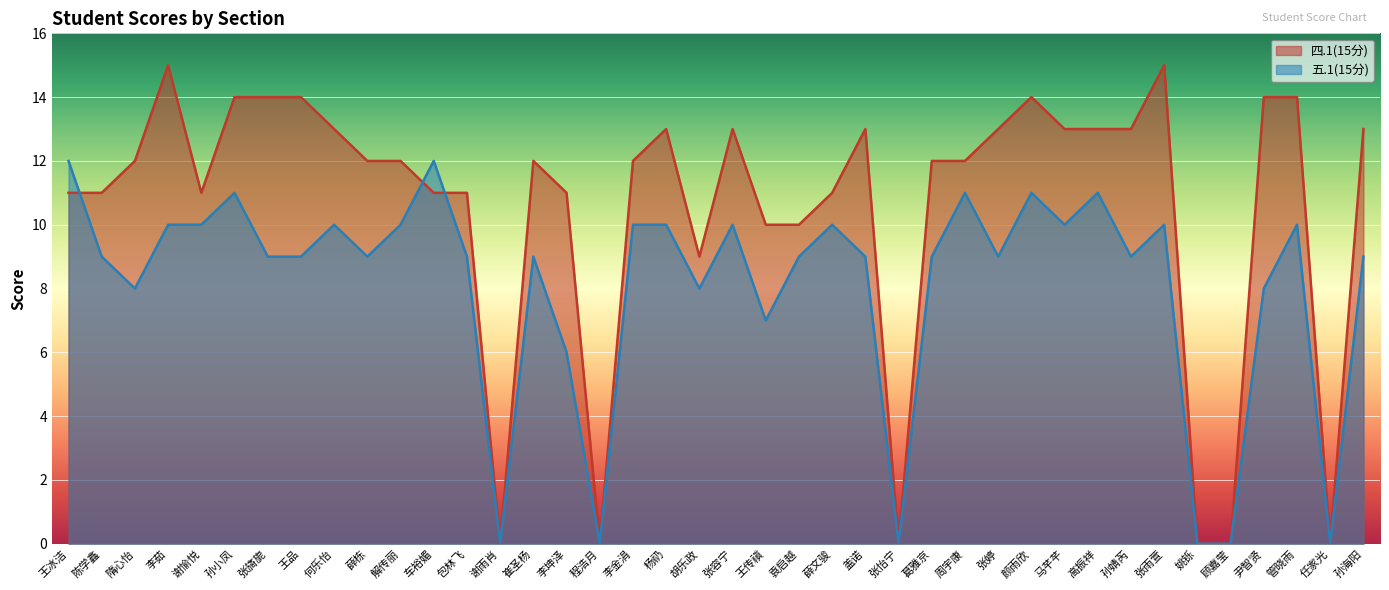

What is the label of the 36th point from the left?

顾嘉莹